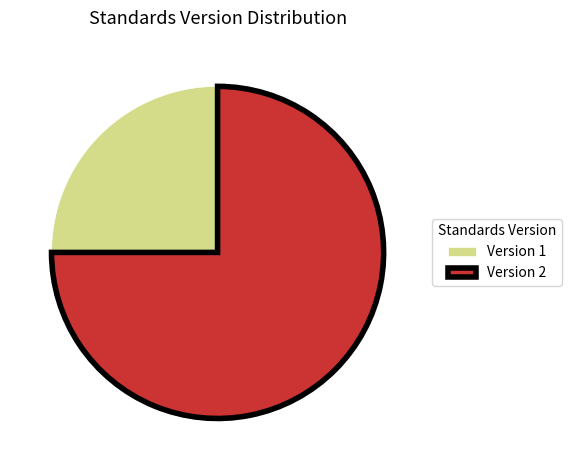

Does any single category account for the majority?

Yes